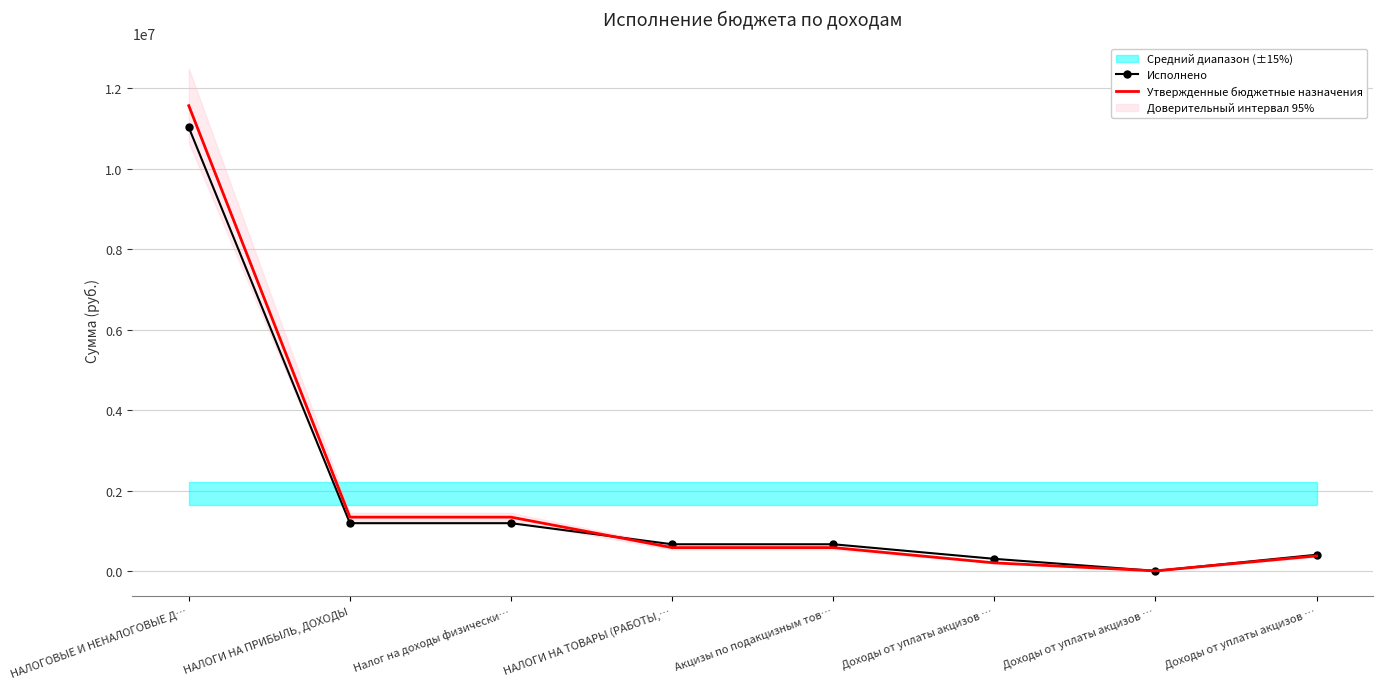

Where is the first local minimum for Исполнено?

Доходы от уплаты акцизов …